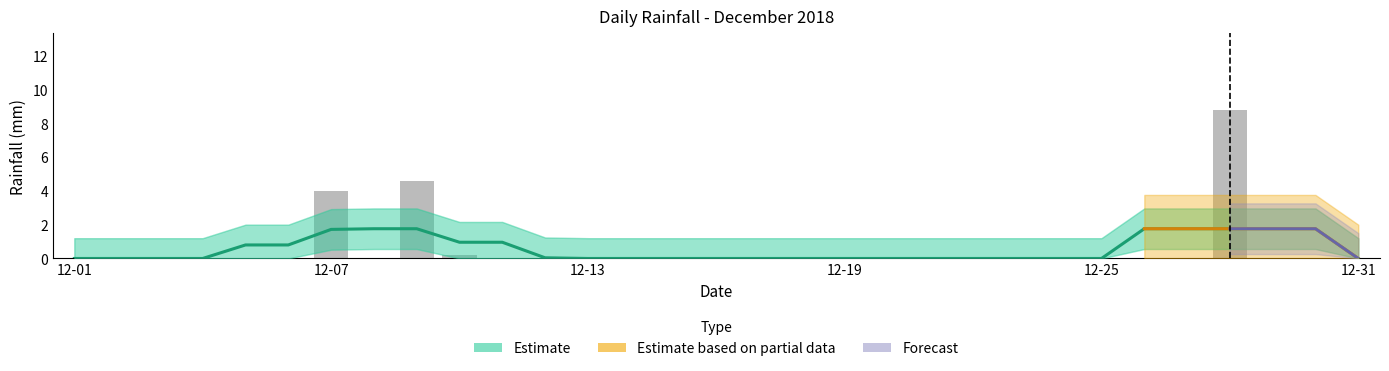

Rank the categories by value from highest to lowest.

2018-12-28, 2018-12-09, 2018-12-07, 2018-12-10, 2018-12-01, 2018-12-02, 2018-12-03, 2018-12-04, 2018-12-05, 2018-12-06, 2018-12-08, 2018-12-11, 2018-12-12, 2018-12-13, 2018-12-14, 2018-12-15, 2018-12-16, 2018-12-17, 2018-12-18, 2018-12-19, 2018-12-20, 2018-12-21, 2018-12-22, 2018-12-23, 2018-12-24, 2018-12-25, 2018-12-26, 2018-12-27, 2018-12-29, 2018-12-30, 2018-12-31